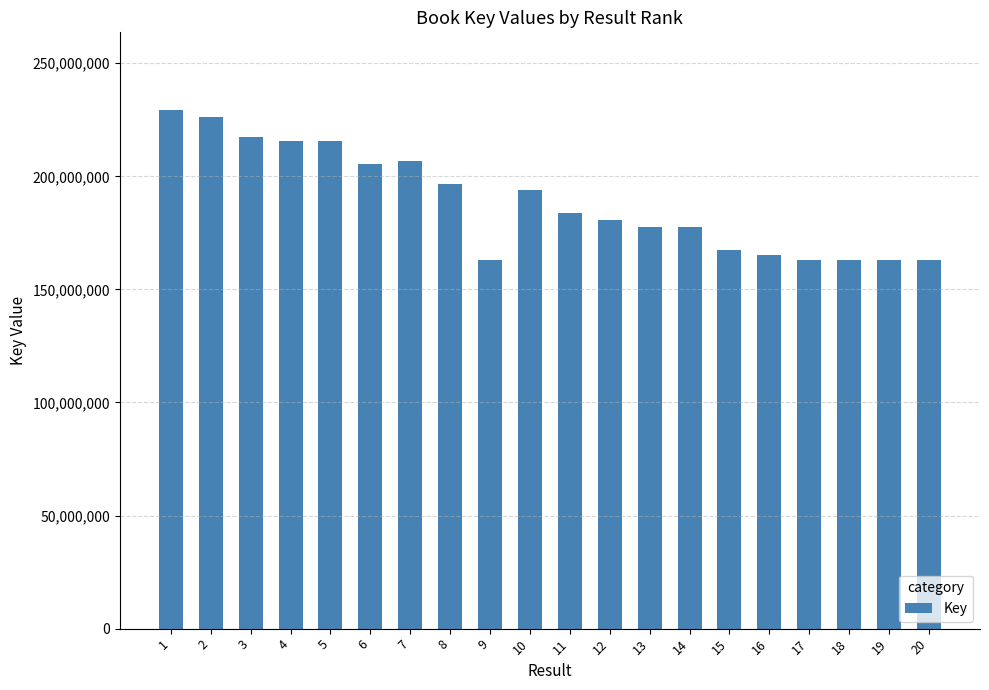

Read the value at 15, to the nearest 50.

167214050